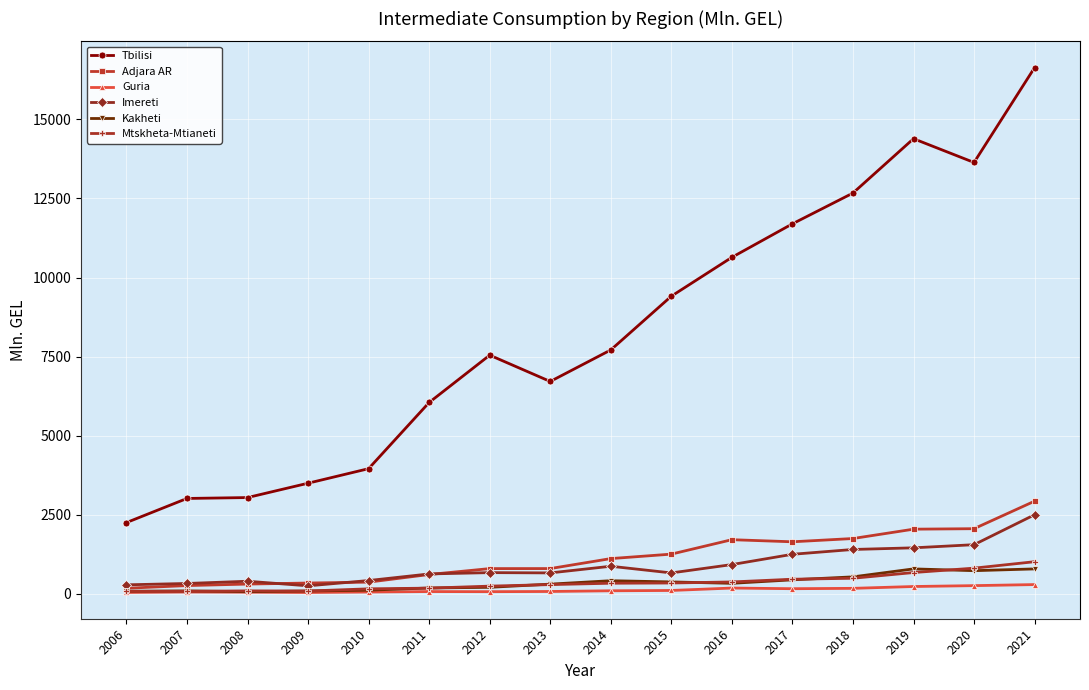

True or false: Kakheti and Imereti intersect in this chart.

False